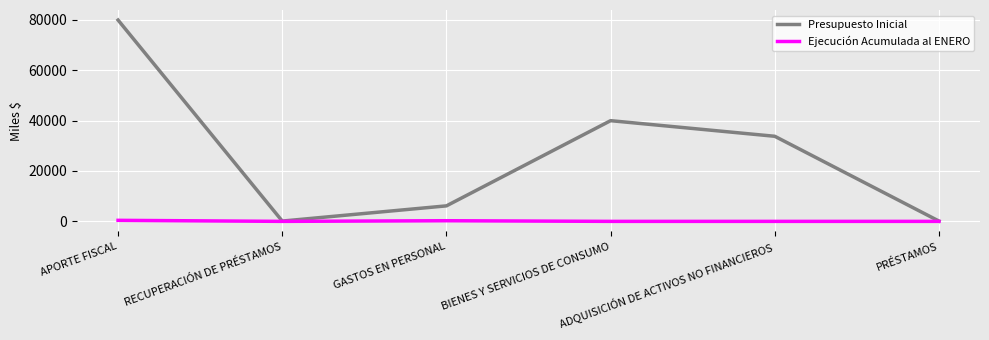

At which label is Presupuesto Inicial closest to 40019?

BIENES Y SERVICIOS DE CONSUMO